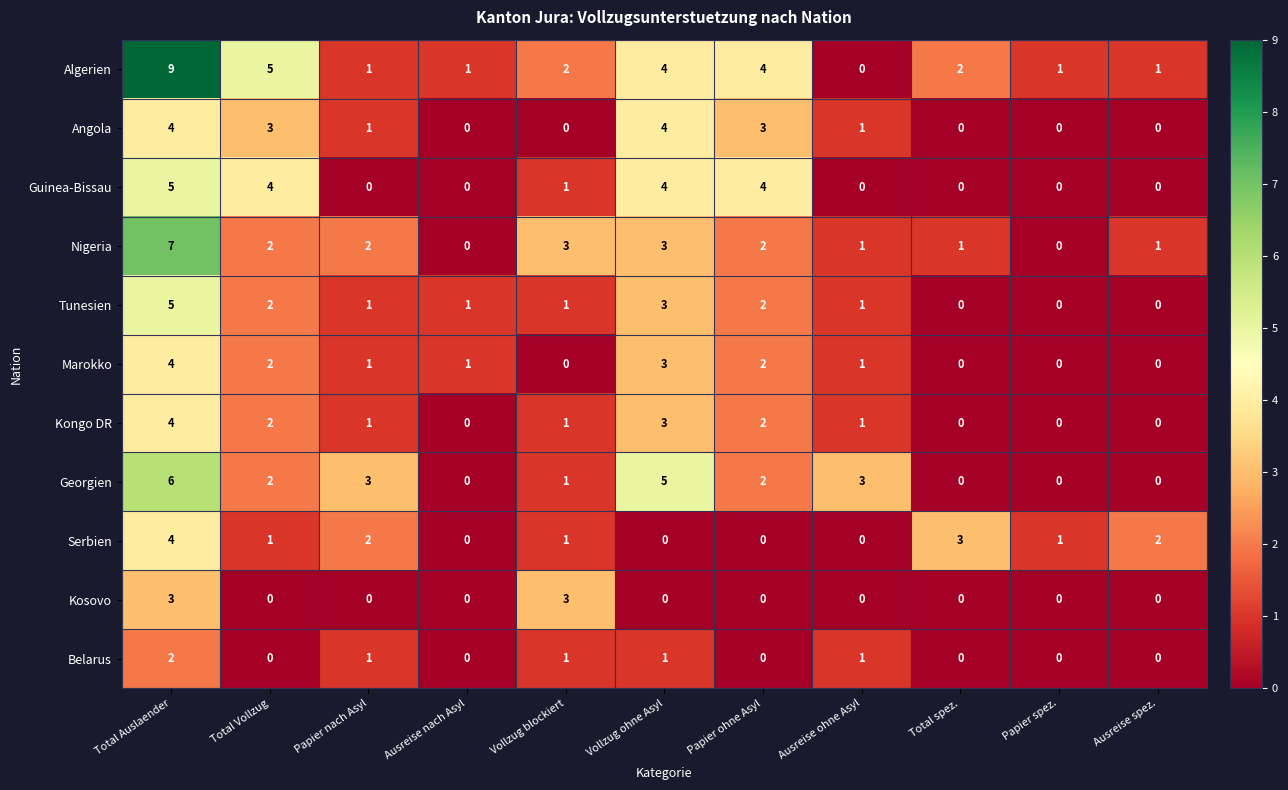

How many series are shown in this chart?

11